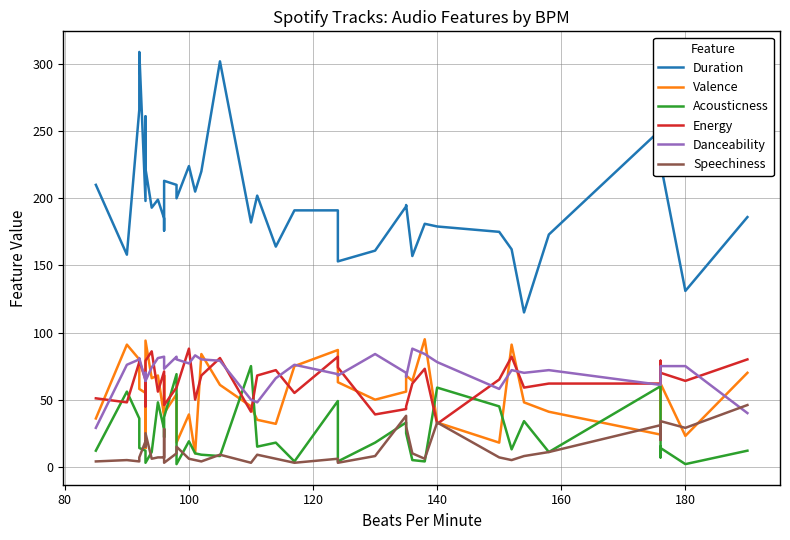

What is the value of the Danceability point at the 40th from the left?

40